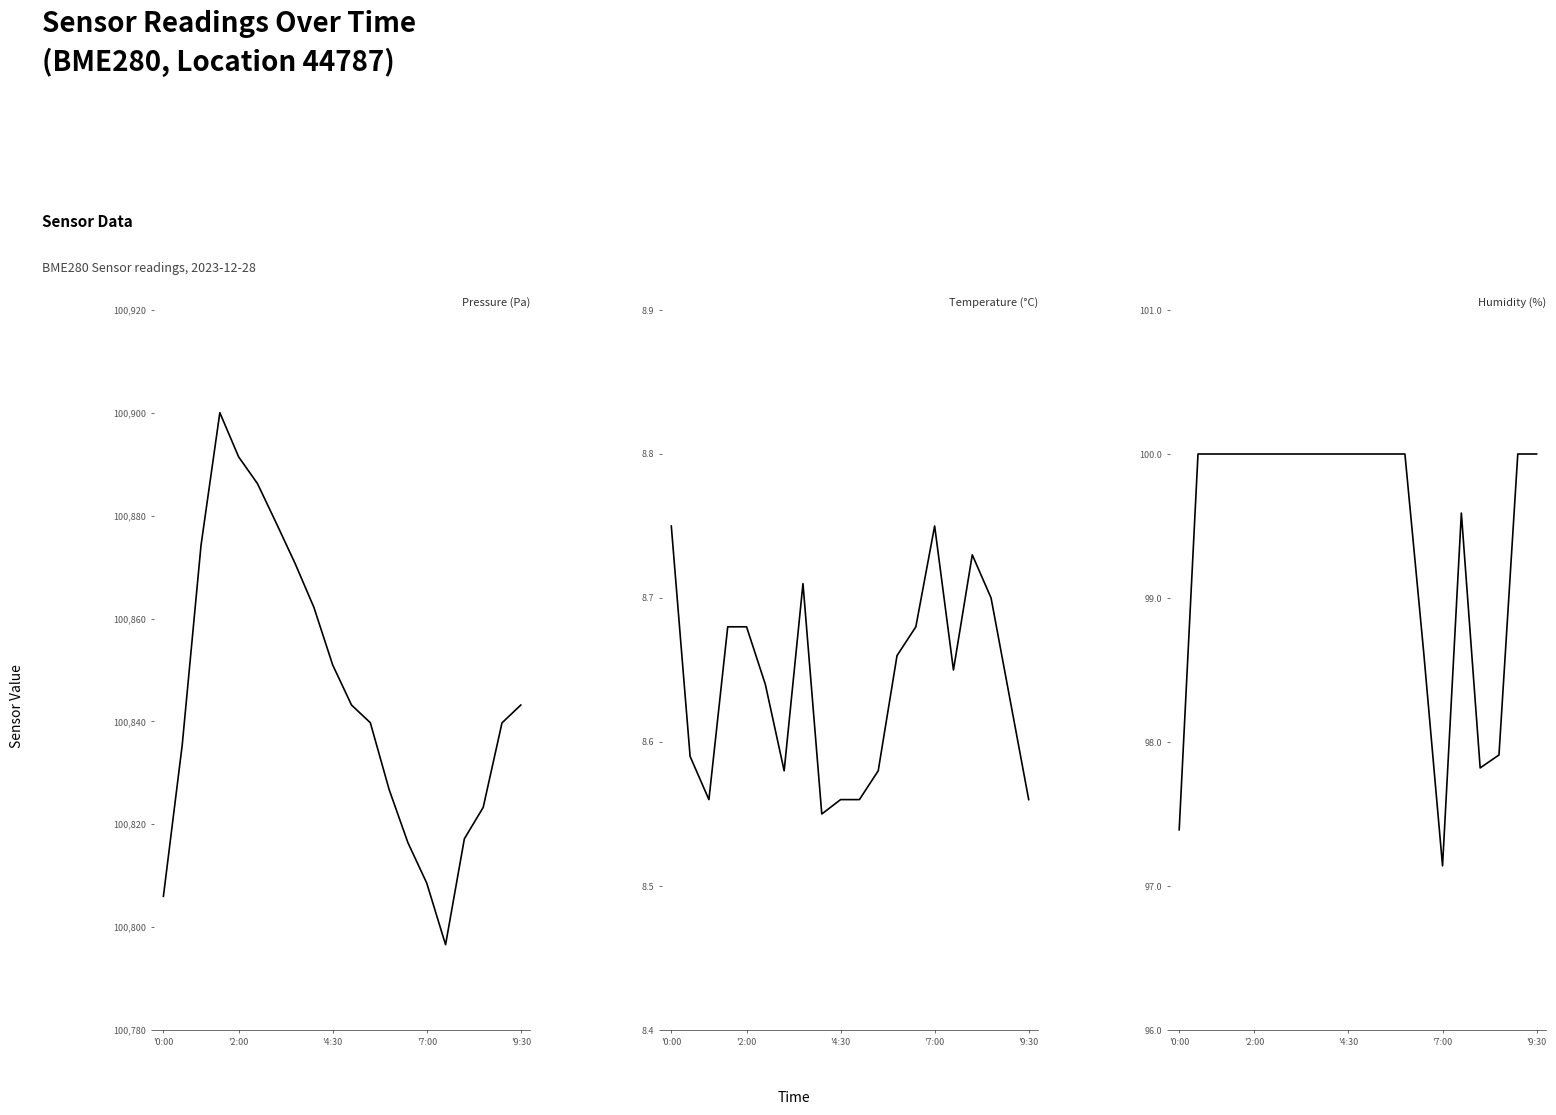

True or false: humidity and temperature cross at least once.

False